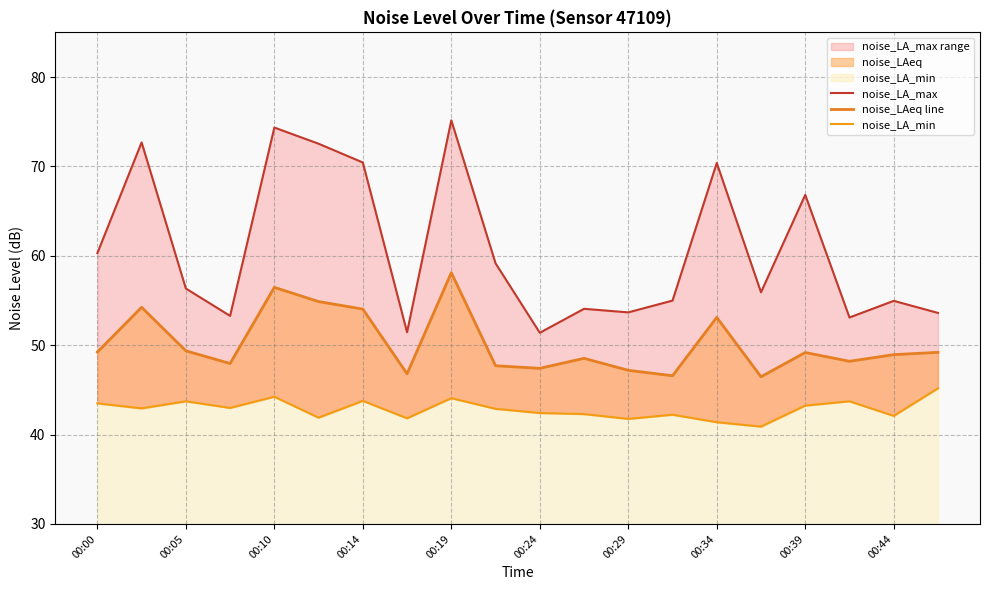

How many interior local valleys does the noise_LA_min series have?

7